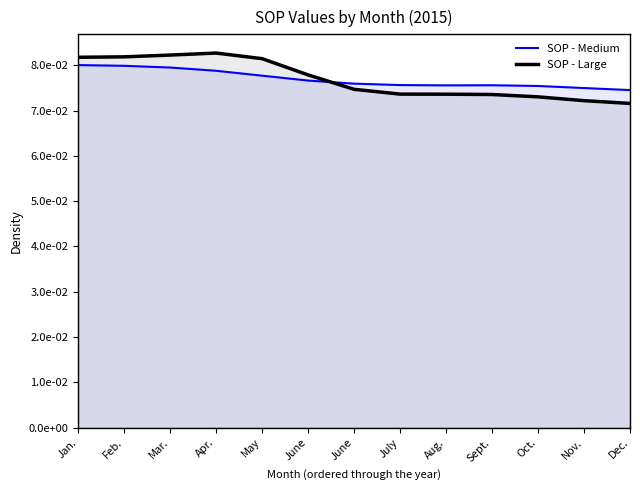

Reading right to left, list all the values displayed in this chart.

SOP - Medium: 0.1	0.1	0.1	0.1	0.1	0.1	0.1	0.1	0.1	0.1	0.1	0.1	0.1
SOP - Large: 0.1	0.1	0.1	0.1	0.1	0.1	0.1	0.1	0.1	0.1	0.1	0.1	0.1